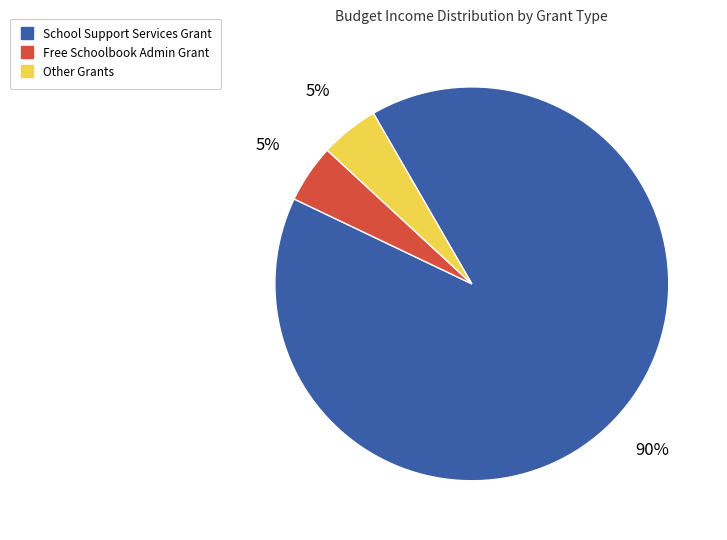

To the nearest percent, what is the average slice percentage?

33%